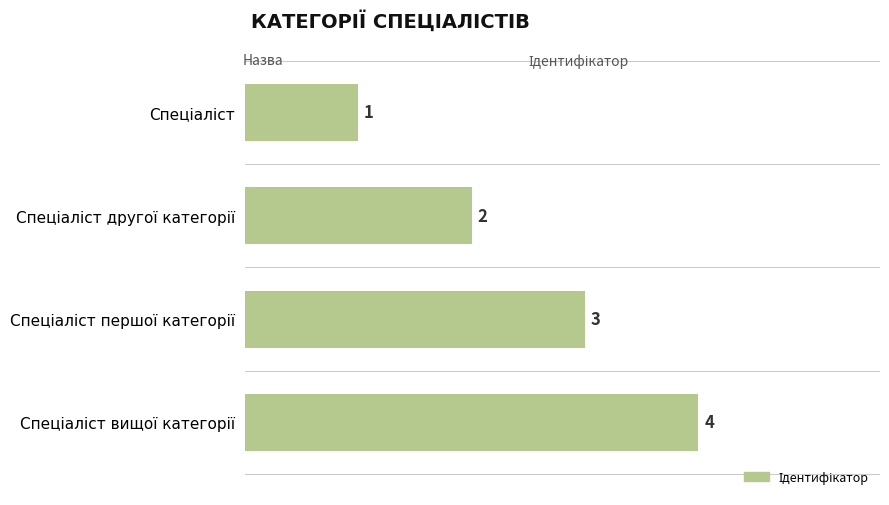

What is the value of the 2nd bar from the top?

2